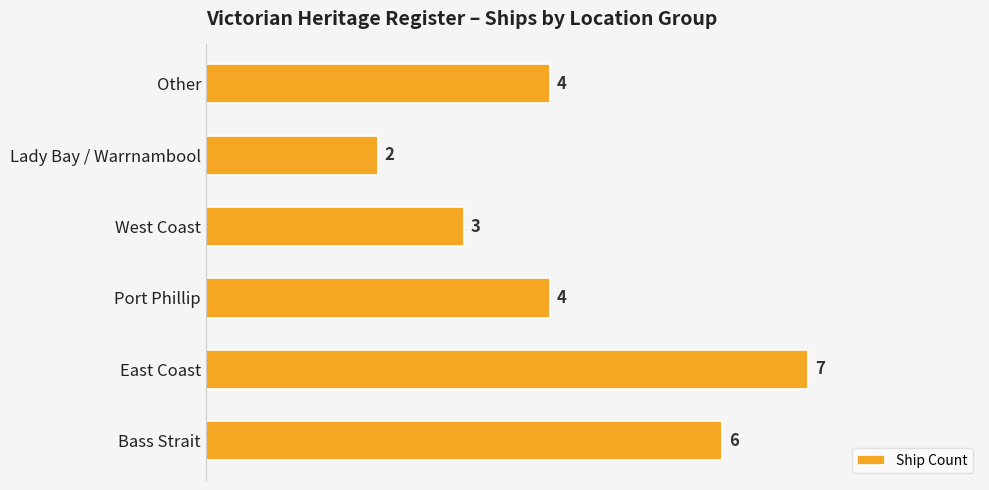

How many categories are shown in the chart?

6